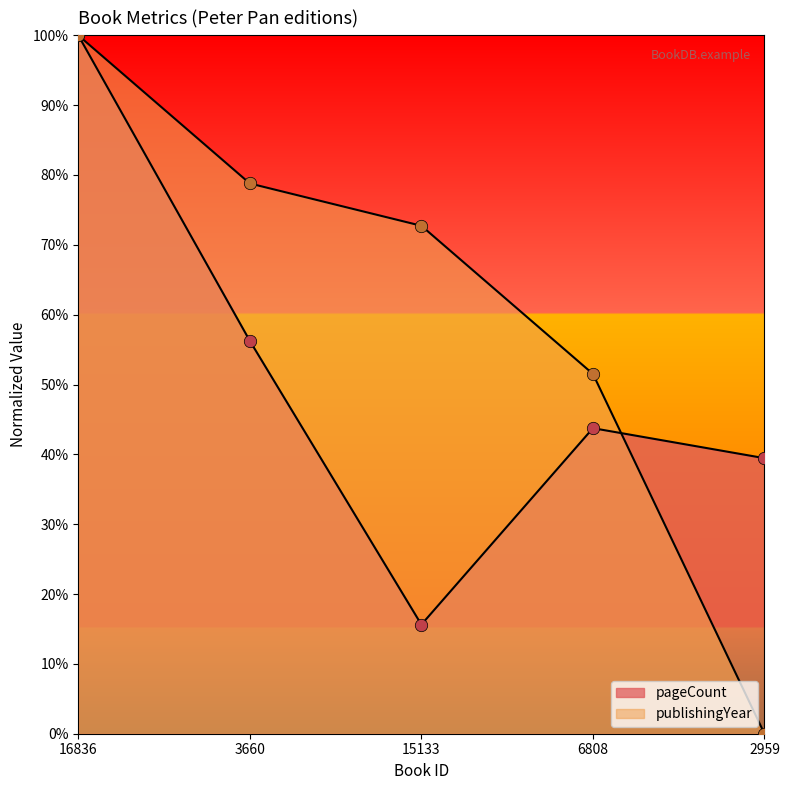

Which series has the widest spread of Y values?

publishingYear